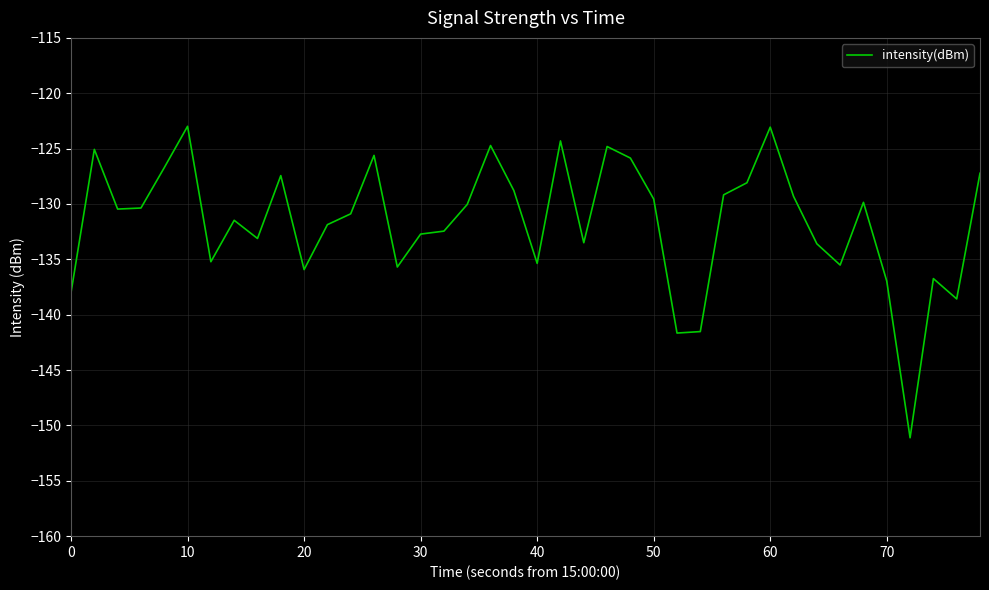

What is the smallest value displayed?

-151.1